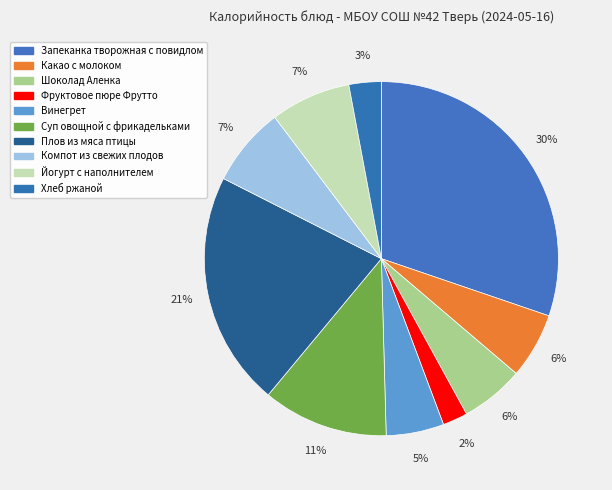

Approximately how many times larger is the value at Какао с молоком compared to Плов из мяса птицы?

0.3